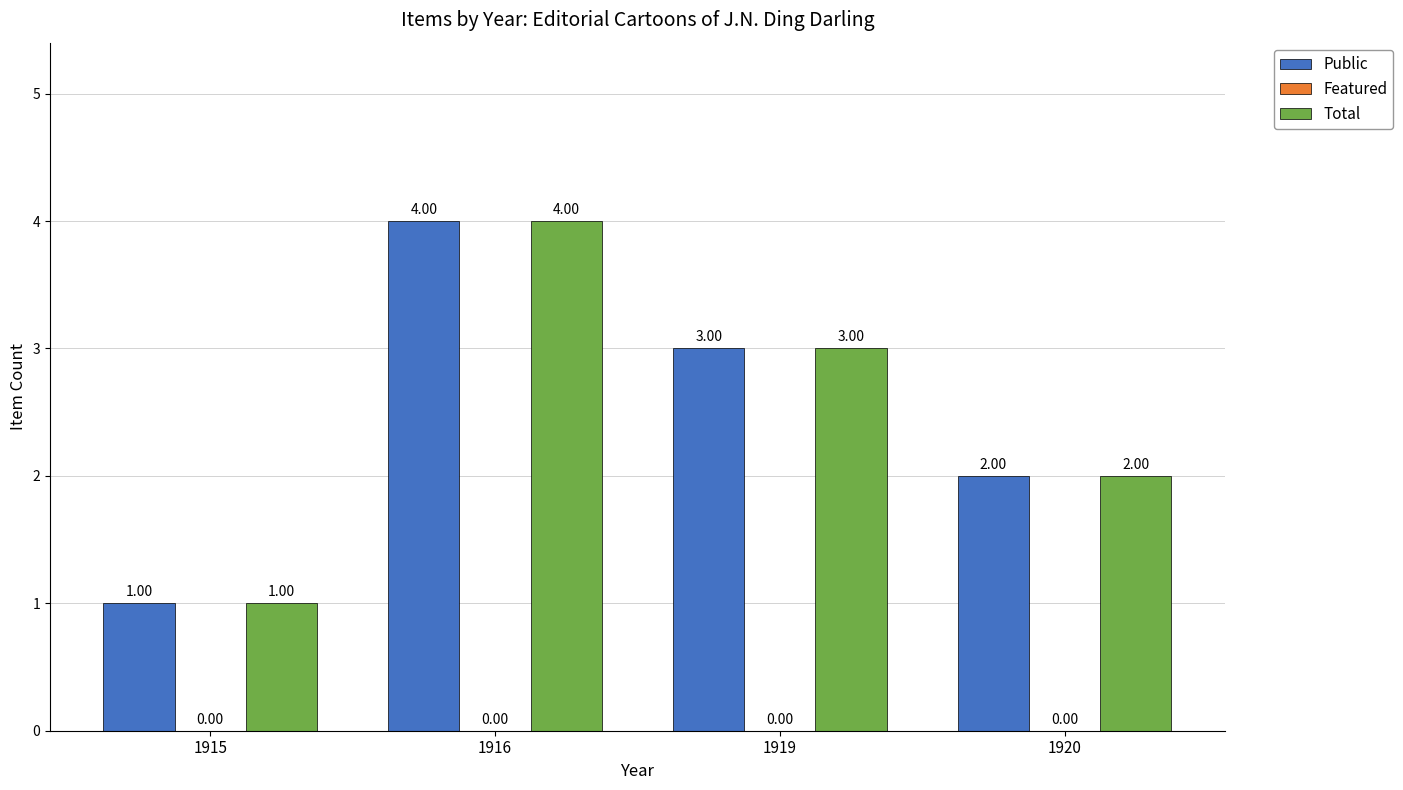

What is the total value across all series at 1919?

6